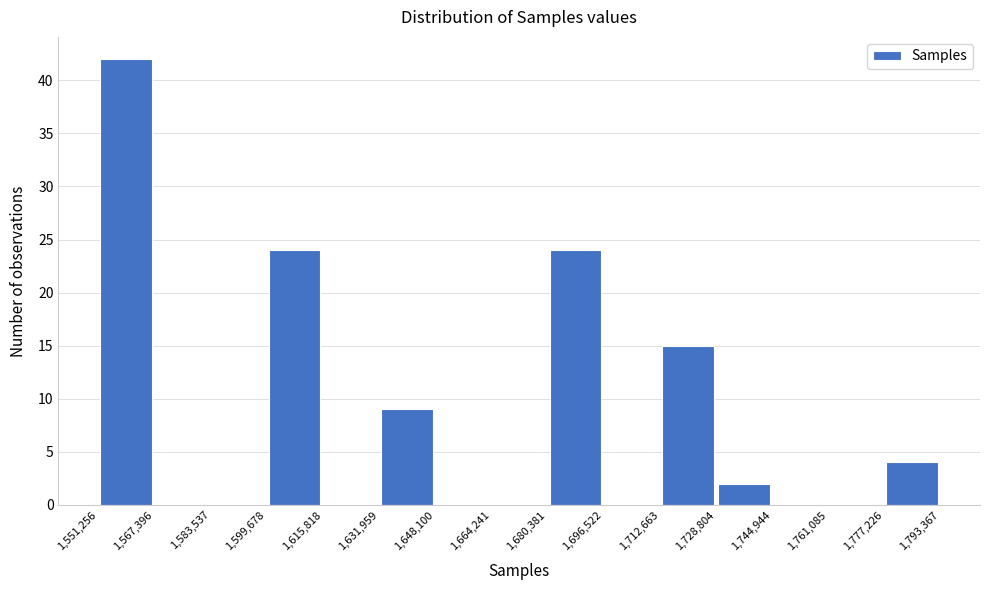

How tall is the bar that spans 1,631,959 to 1,648,100 on the x-axis? The values are not printed on the chart, so give them approximately, as read against the axis.

9